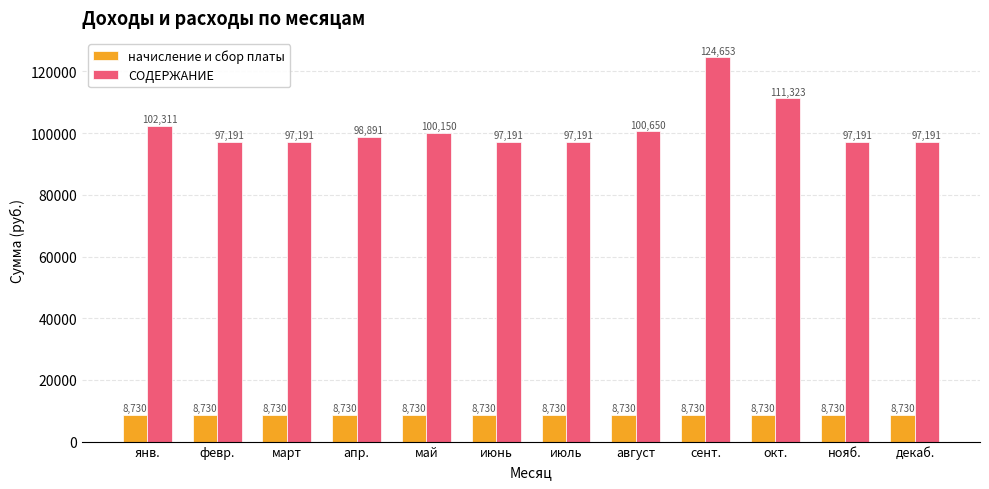

What is the difference between the СОДЕРЖАНИЕ values at нояб. and янв.?

5120.0